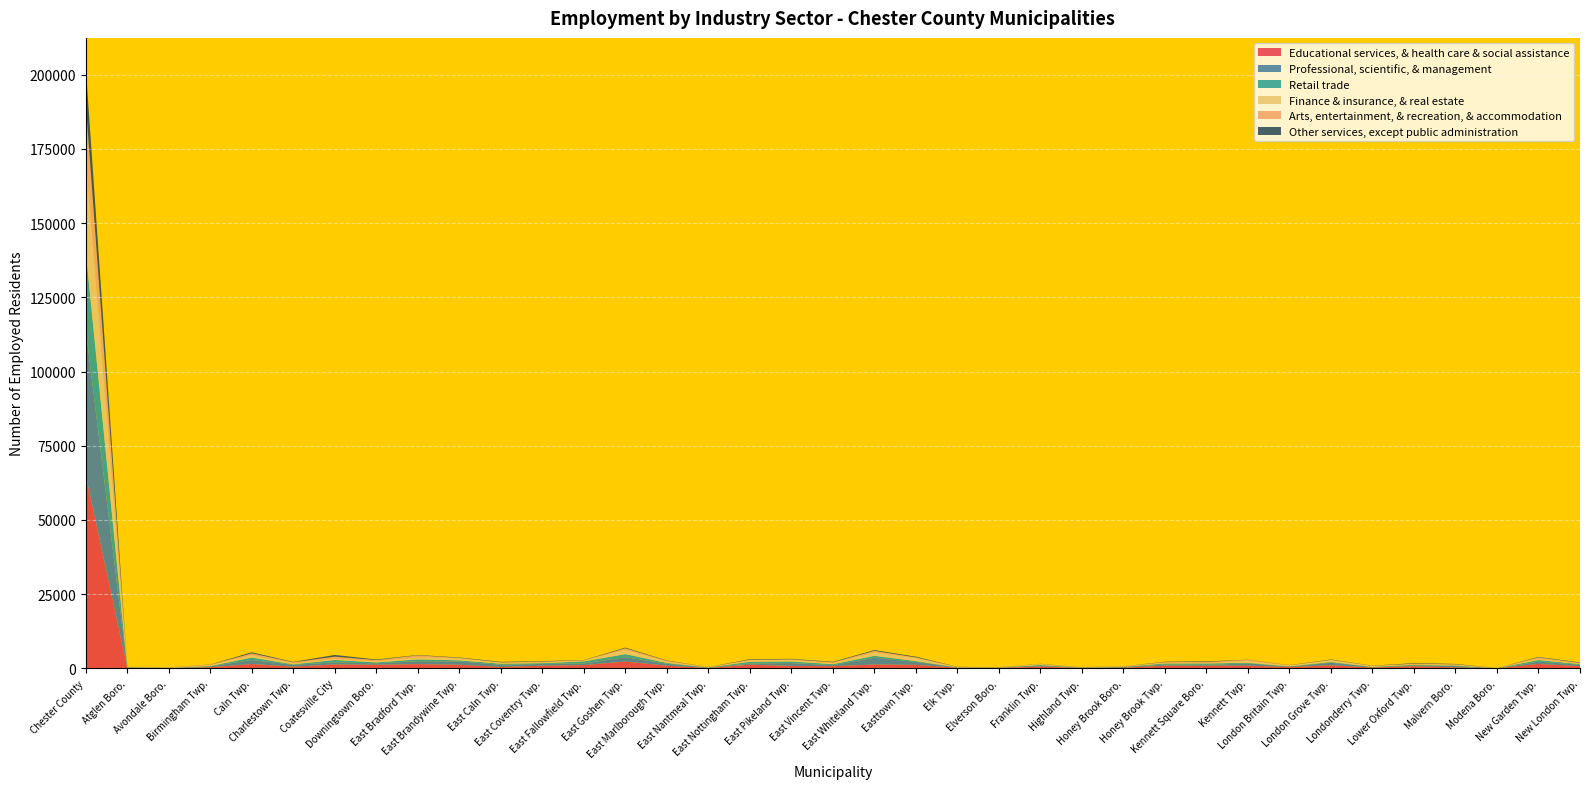

Reading left to right, list all the values displayed in this chart.

Educational services, & health care & social assistance: 65131	174	88	395	1477	582	1339	1214	1443	1221	491	907	1104	2306	909	142	1259	842	745	1324	1194	228	172	614	137	269	913	876	932	442	1063	297	737	343	29	1510	758
Professional, scientific, & management: 48894	106	62	282	1348	614	678	513	988	1128	766	595	576	1467	686	131	400	958	348	2272	1008	81	58	289	80	195	378	304	752	192	850	157	195	481	3	750	509
Retail trade: 26356	88	45	137	820	191	820	299	622	374	324	271	697	1031	257	60	586	549	330	646	262	47	40	243	73	87	370	487	197	93	230	98	288	142	61	564	192
Finance & insurance, & real estate: 31303	20	51	305	761	359	368	412	624	657	336	287	295	1455	427	75	460	516	359	1205	1002	61	53	270	23	83	228	136	674	225	667	226	62	314	4	448	233
Arts, entertainment, & recreation, & accommodation: 18444	66	91	153	658	317	756	360	724	158	123	229	68	524	285	44	201	189	281	459	247	81	21	76	43	49	243	378	330	117	64	87	331	99	14	436	169
Other services, except public administration: 12124	25	19	51	363	127	568	205	120	136	168	157	81	217	114	30	189	171	152	269	242	46	48	54	46	26	121	190	58	55	129	53	173	132	17	148	163